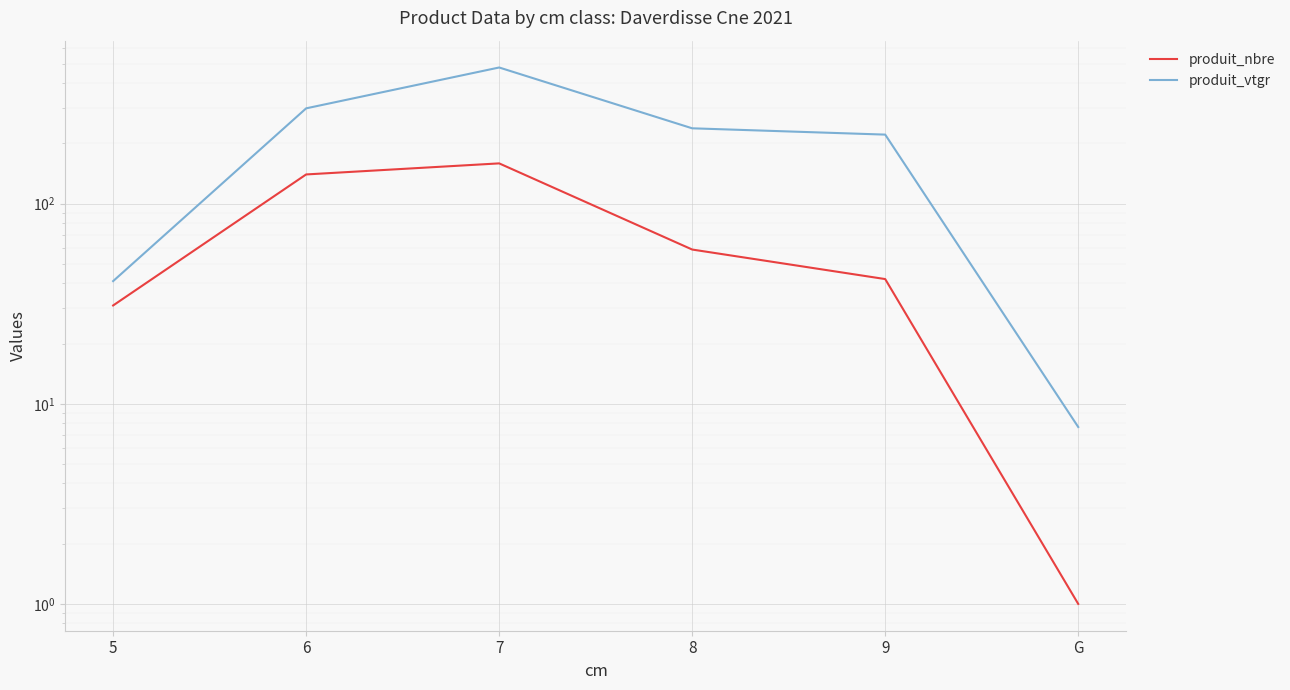

How many interior local peaks does the produit_nbre series have?

1